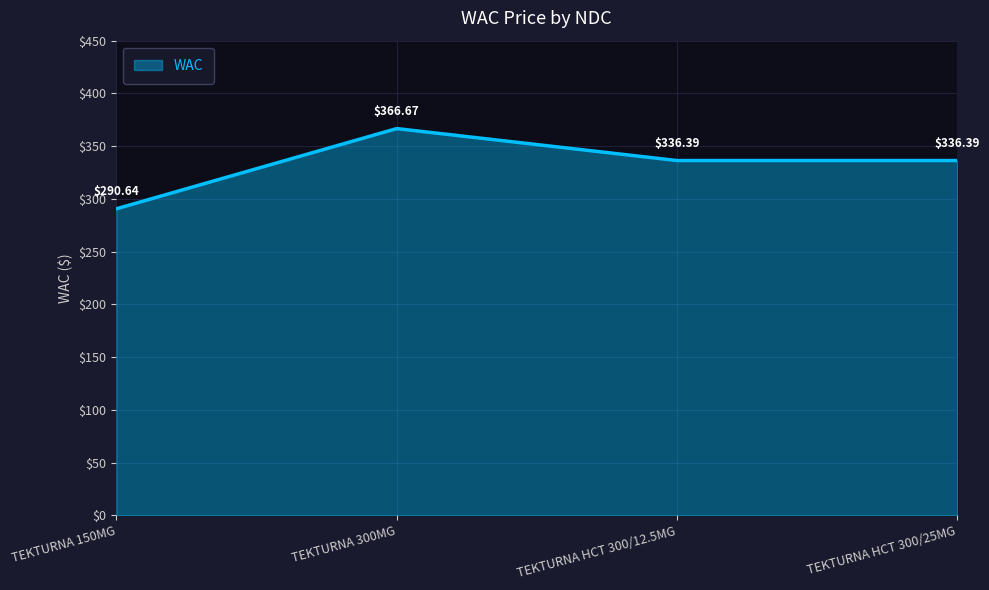

How many interior local peaks (higher than both neighbors) does the data have?

1